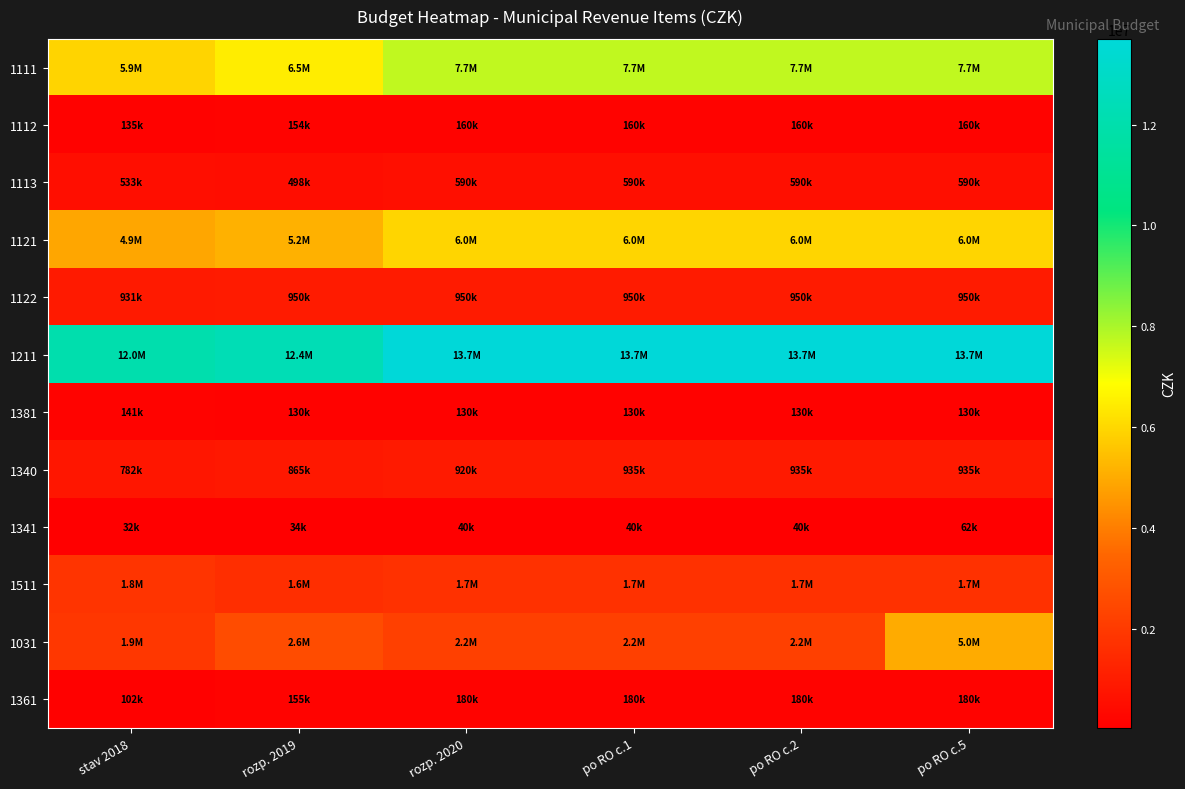

Which label corresponds to the smallest value in the chart?

stav 2018